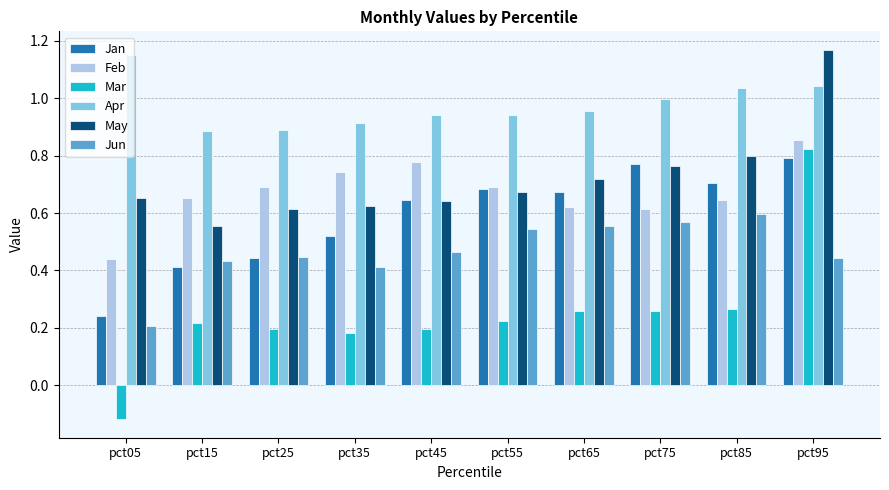

Which series has the widest spread of values?

Mar